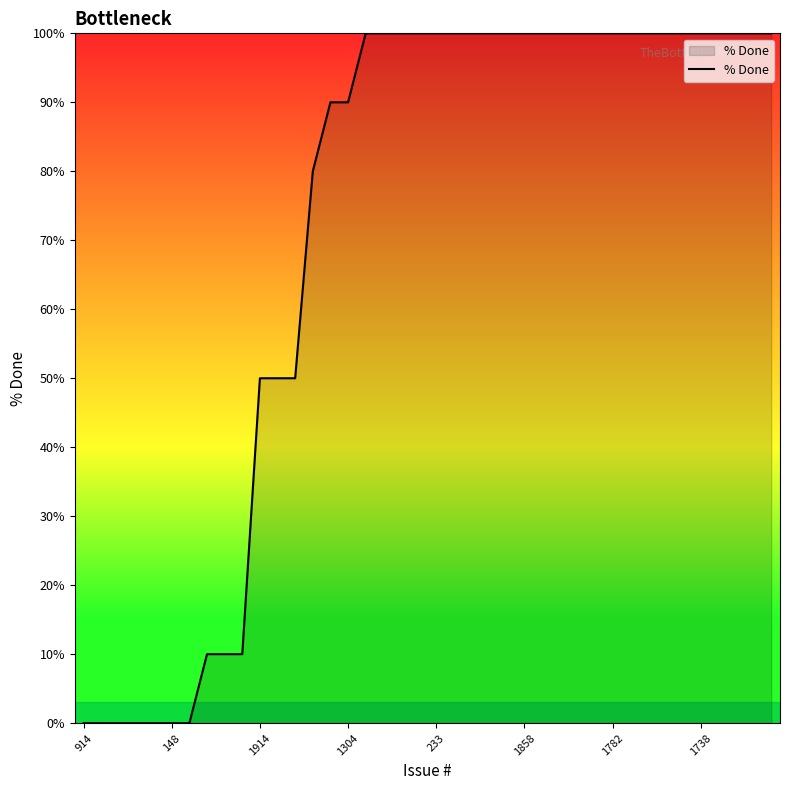

What is the greatest value displayed?

100